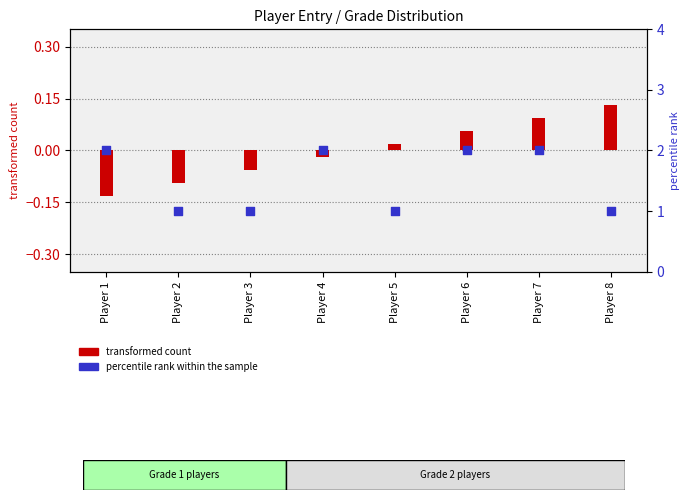

What are all the series names shown in the legend?

transformed count, percentile rank within the sample